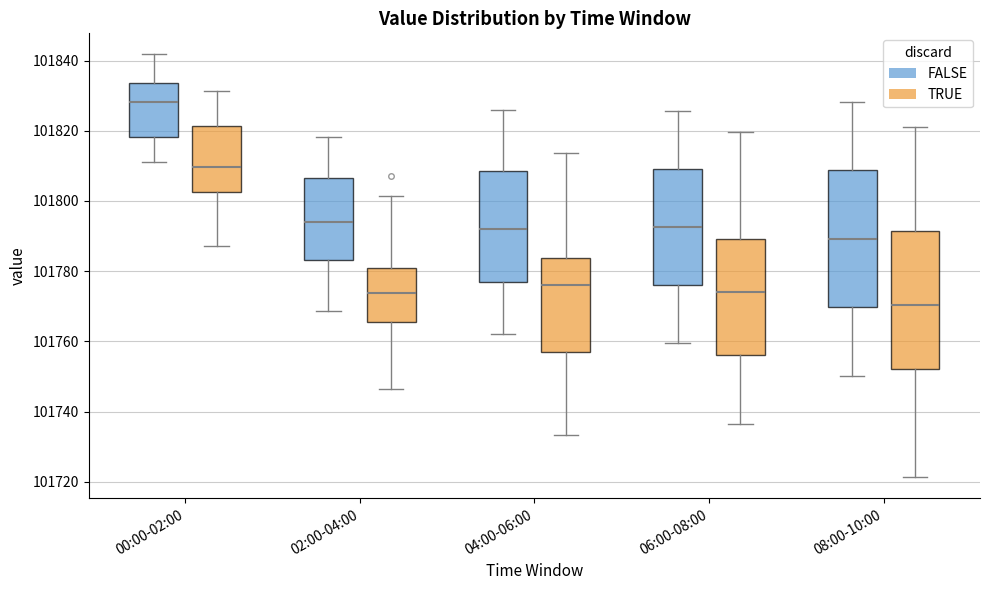

Reading left to right, transcribe this box plot: for each box, give where its median line is, the range the box spans, and where its two whiskers end, as read against the y-axis. The values are not printed on the chart, so give them approximately, as read against the axis.

00:00-02:00 (FALSE): median 101828, box 101818 to 101834, whiskers 101812 to 101842
00:00-02:00 (TRUE): median 101810, box 101802 to 101822, whiskers 101788 to 101832
02:00-04:00 (FALSE): median 101794, box 101784 to 101806, whiskers 101768 to 101818
02:00-04:00 (TRUE): median 101774, box 101766 to 101780, whiskers 101746 to 101802
04:00-06:00 (FALSE): median 101792, box 101778 to 101808, whiskers 101762 to 101826
04:00-06:00 (TRUE): median 101776, box 101758 to 101784, whiskers 101734 to 101814
06:00-08:00 (FALSE): median 101792, box 101776 to 101810, whiskers 101760 to 101826
06:00-08:00 (TRUE): median 101774, box 101756 to 101790, whiskers 101736 to 101820
08:00-10:00 (FALSE): median 101790, box 101770 to 101808, whiskers 101750 to 101828
08:00-10:00 (TRUE): median 101770, box 101752 to 101792, whiskers 101722 to 101820